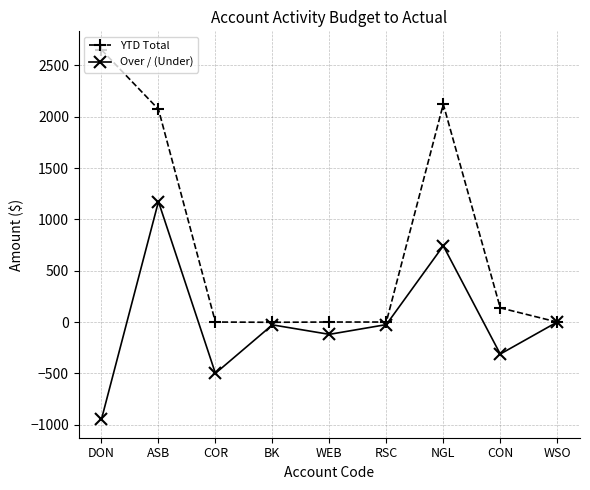

What is the value of the Over / (Under) point at the 1st from the left?

-947.2